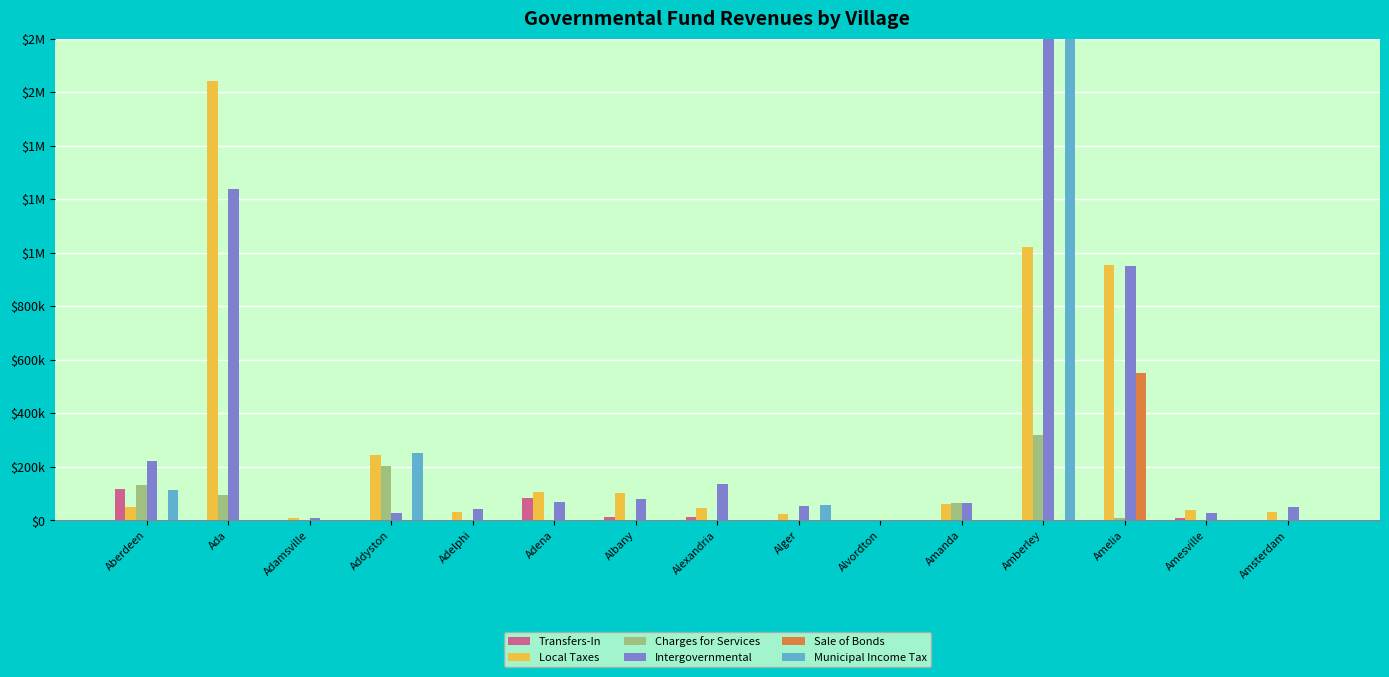

At which category is the sum across all series the highest?

Amberley